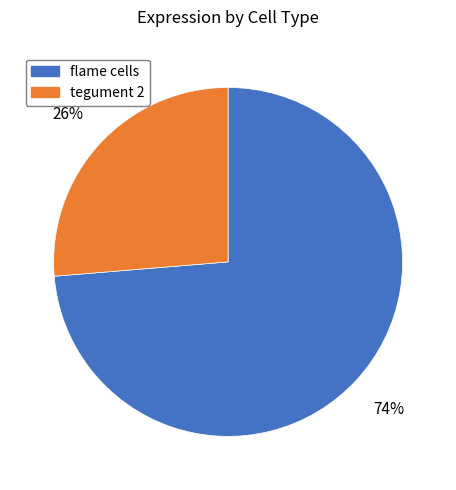

Which slice is the largest?

flame cells